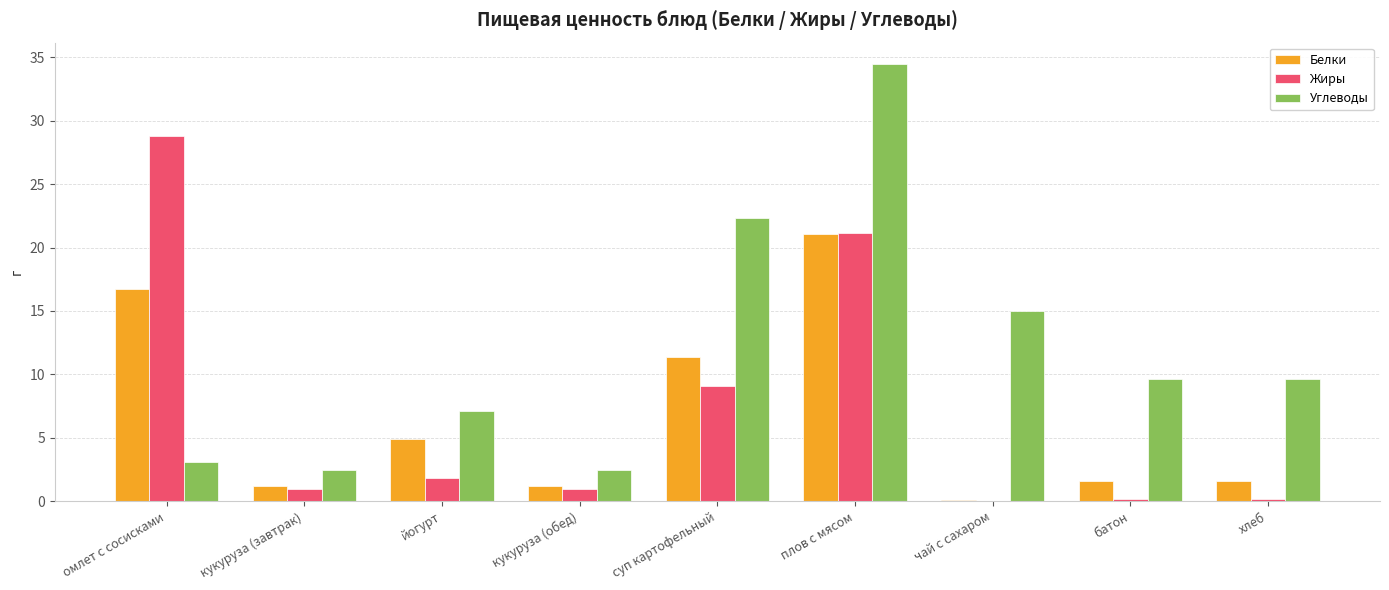

True or false: Углеводы has a value of 9.7 at батон.

True